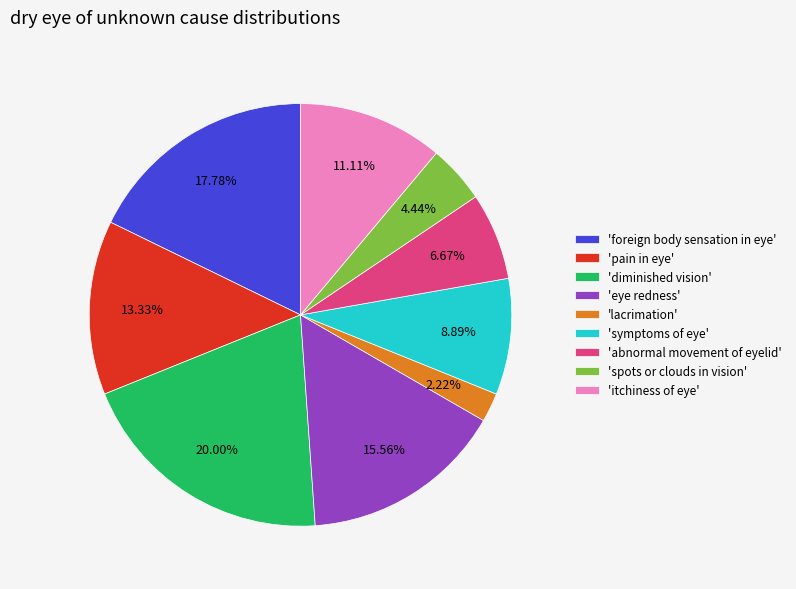

What is the ratio of the value at 'pain in eye' to the value at 'symptoms of eye'?

1.5